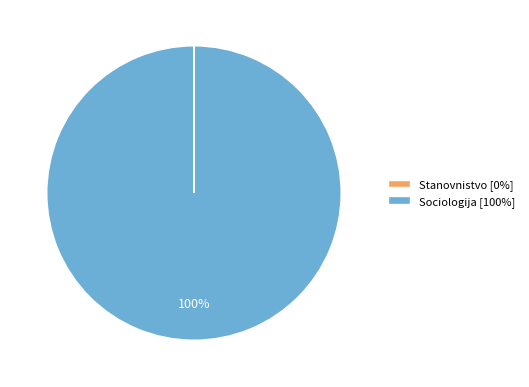

True or false: Sociologija [100%] accounts for 94% of the total.

False